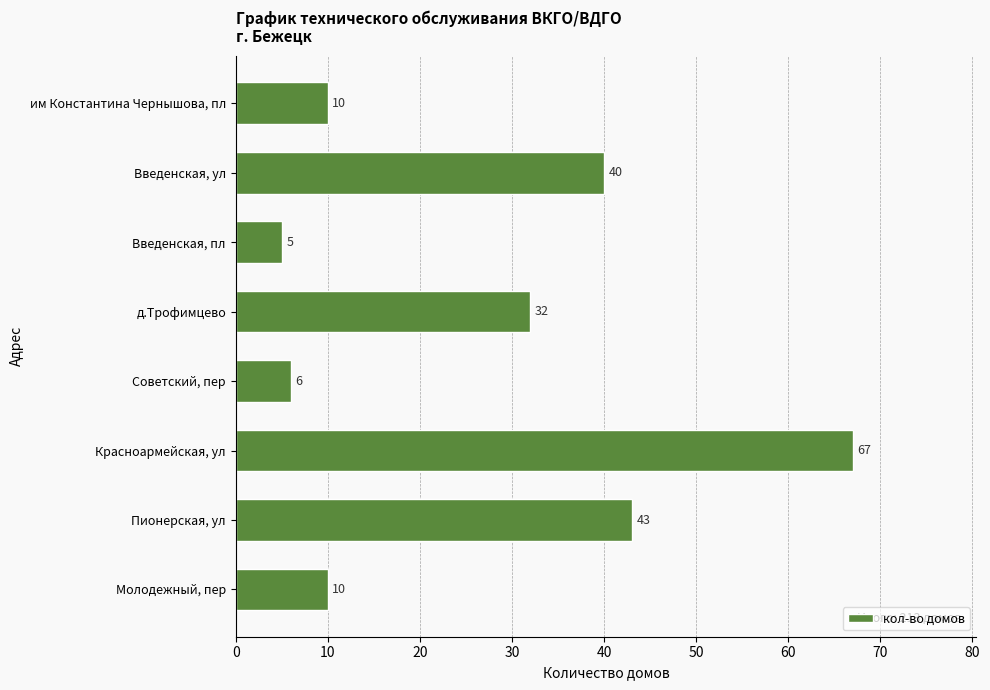

Reading bottom to top, what are all the values shown in this chart?

Молодежный, пер=10	Пионерская, ул=43	Красноармейская, ул=67	Советский, пер=6	д.Трофимцево=32	Введенская, пл=5	Введенская, ул=40	им Константина Чернышова, пл=10